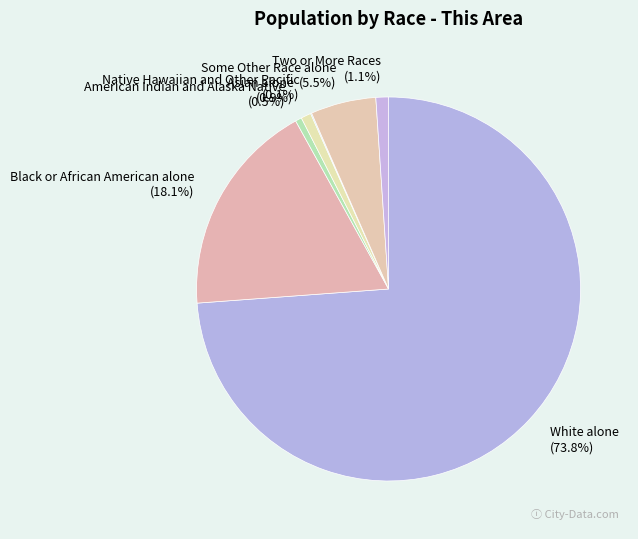

Which slice is the largest?

White alone